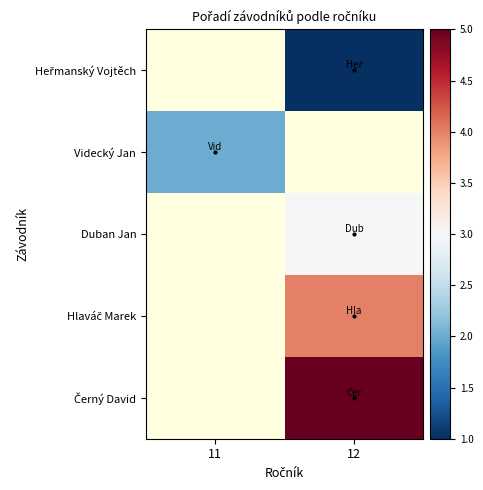

The value of Černý David at 12 is 1.3. True or false?

False